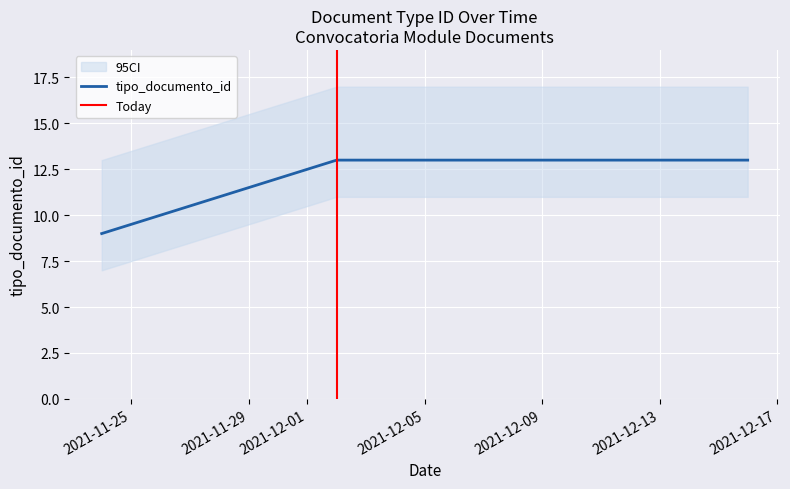

Is it true that the value at 2021-12-16 is 13?

True